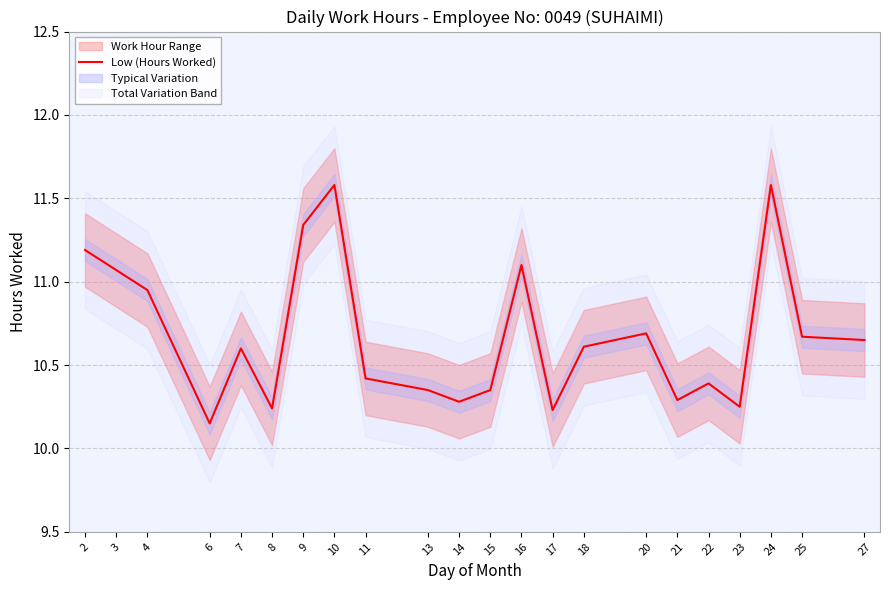

The chart shows a value of 15.9 at 23. True or false?

False